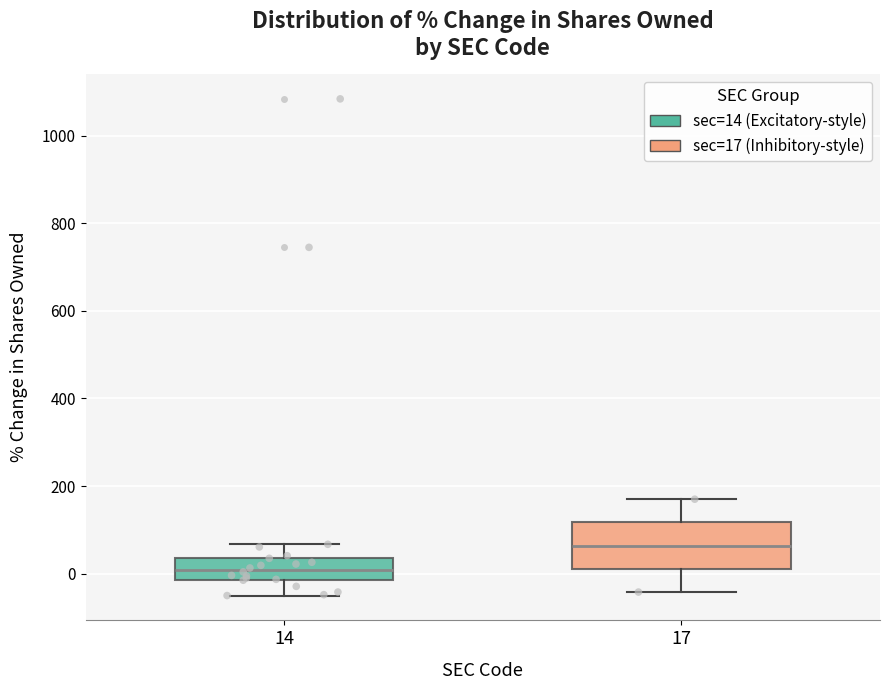

Reading left to right, transcribe this box plot: for each box, give where its median line is, the range the box spans, and where its two whiskers end, as read against the y-axis. The values are not printed on the chart, so give them approximately, as read against the axis.

14: median 0, box -20 to 40, whiskers -40 to 60
17: median 60, box 20 to 120, whiskers -40 to 180